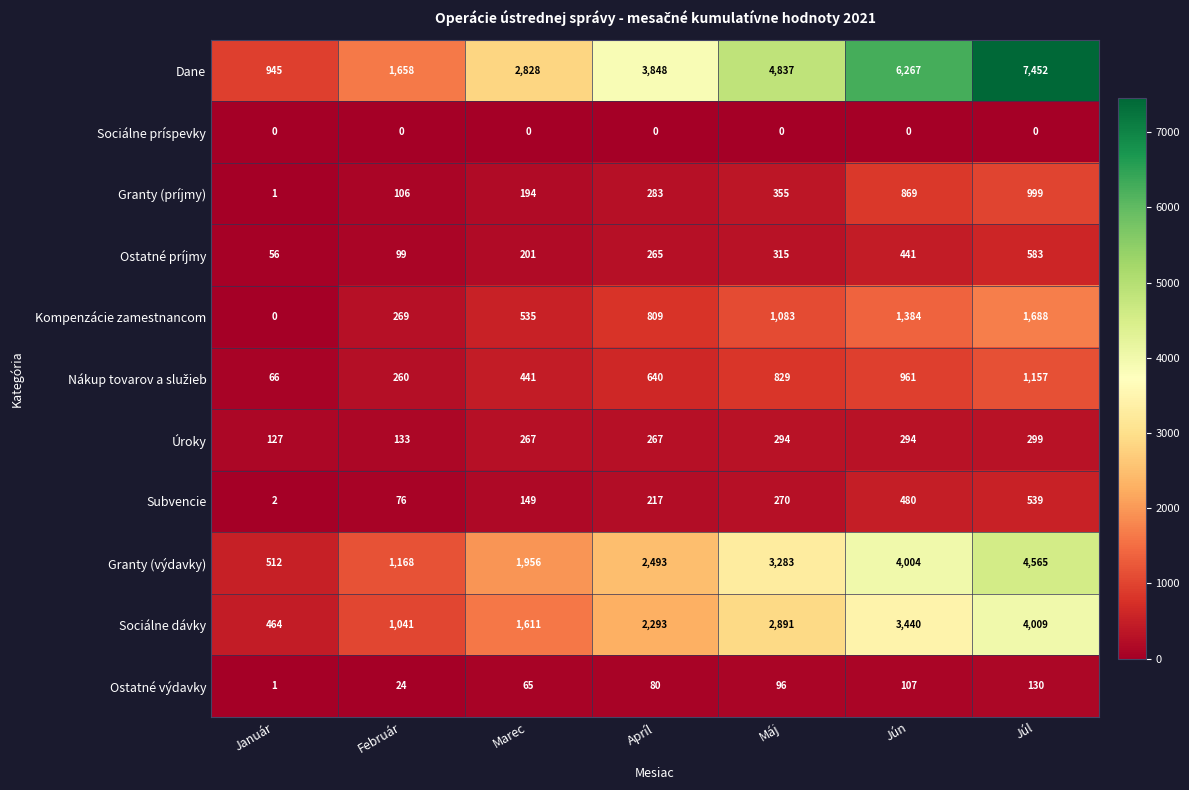

Which label corresponds to the largest value in the chart?

Júl